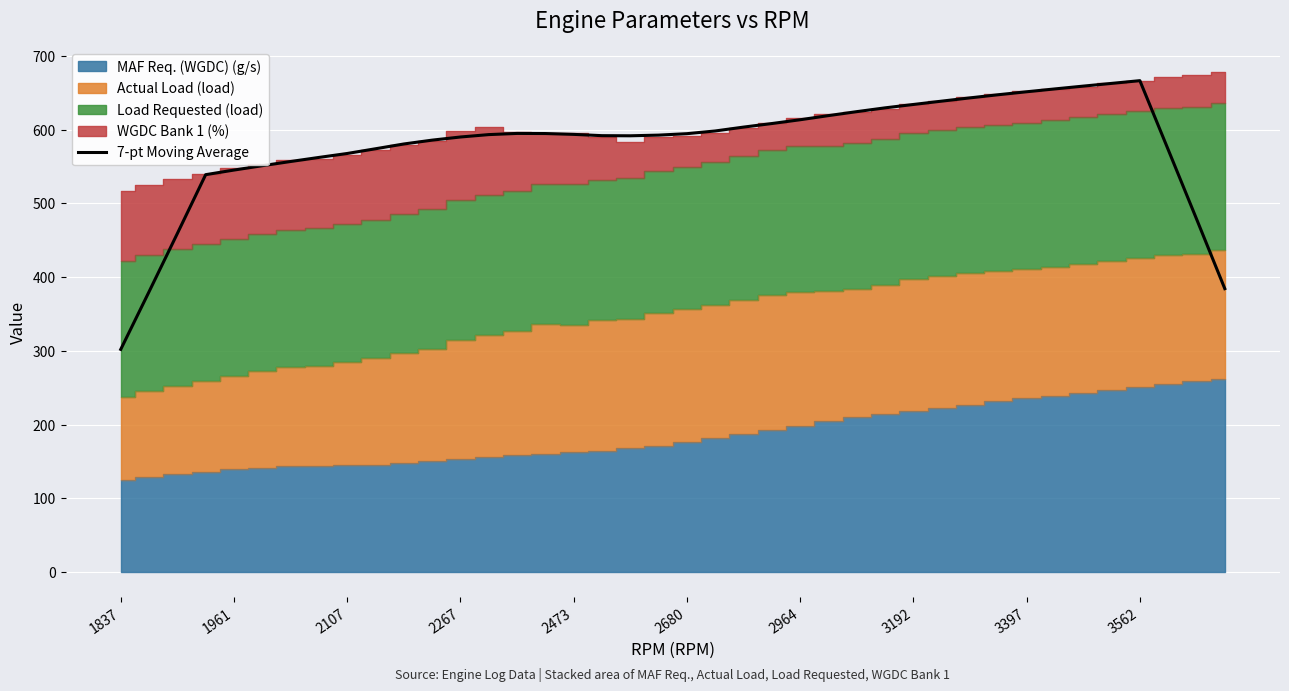

How many interior local peaks (higher than both neighbors) does the data have?

2